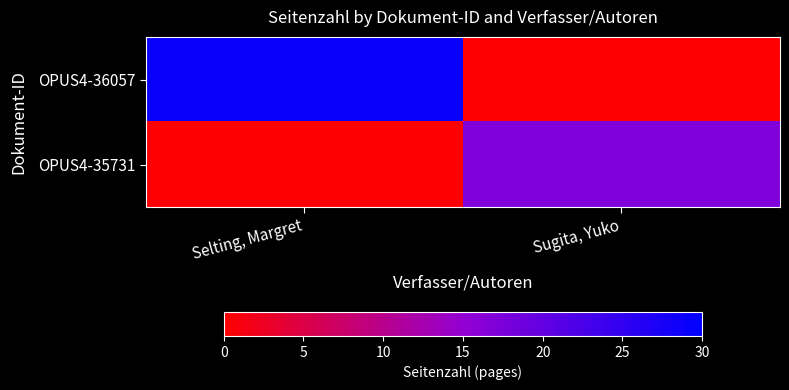

At which category is the sum across all series the highest?

Selting, Margret